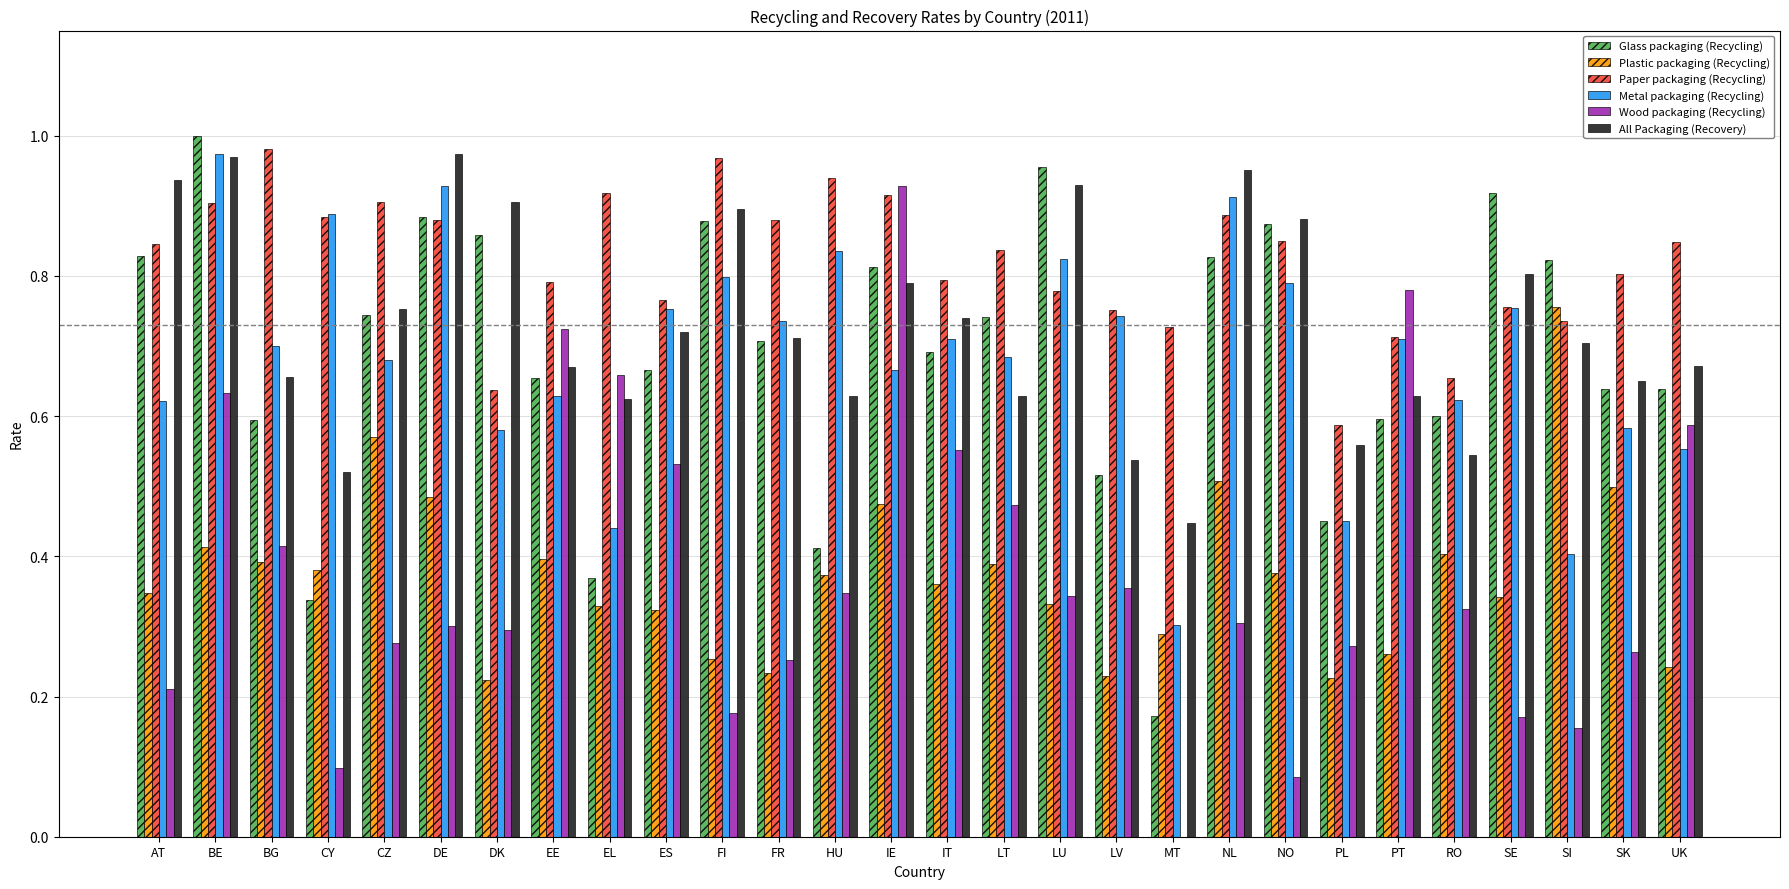

What is the sum of all All Packaging (Recovery) values?

20.4